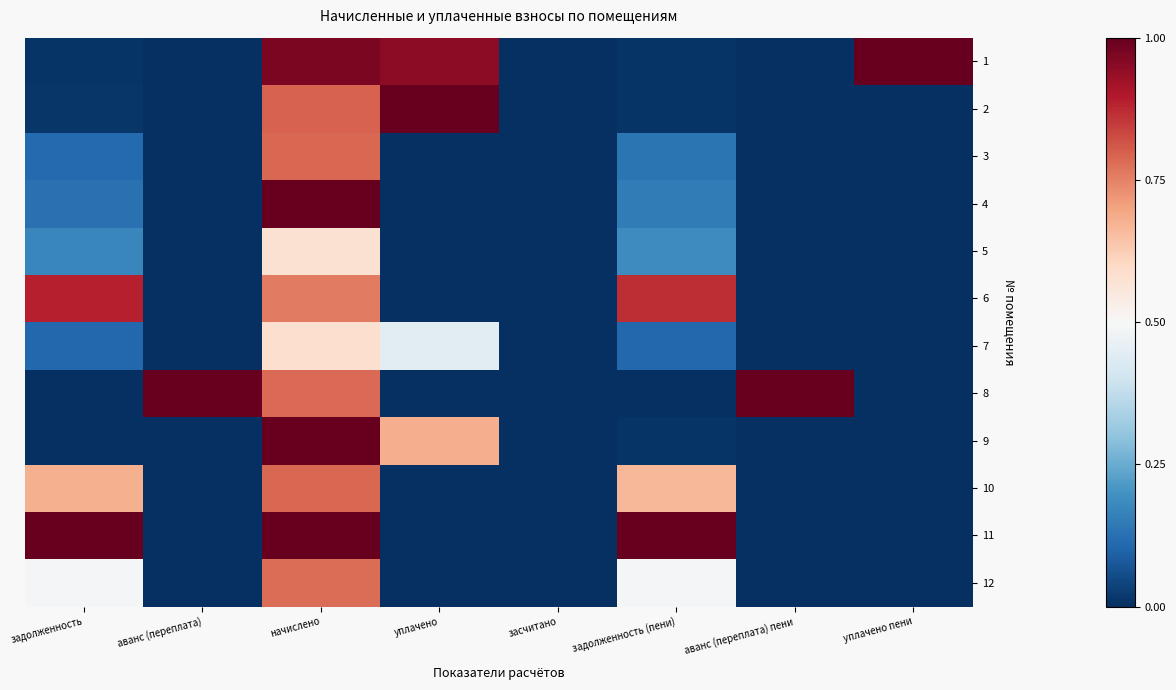

Which series has the largest total across all categories?

11